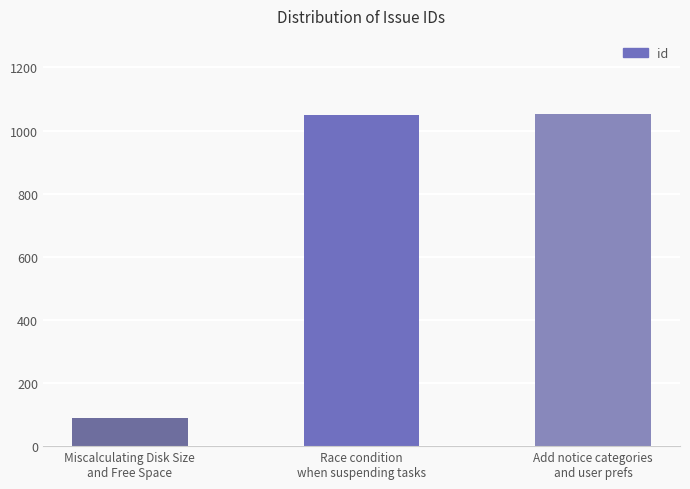

What is the value of the 3rd bar from the left?

1052